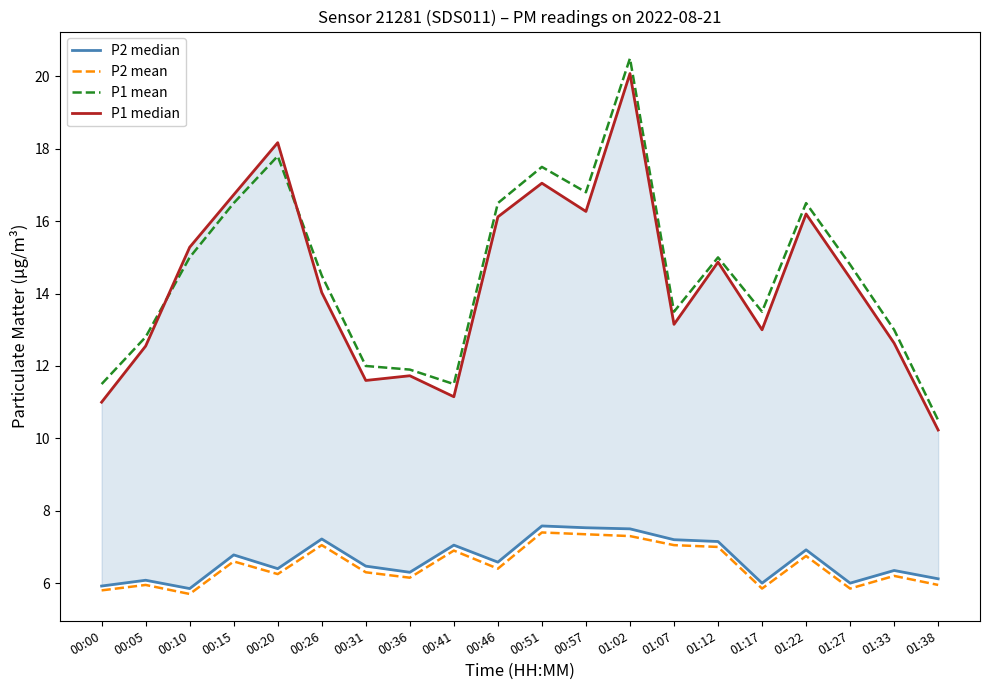

Is this an area chart (filled region under the line)?

No